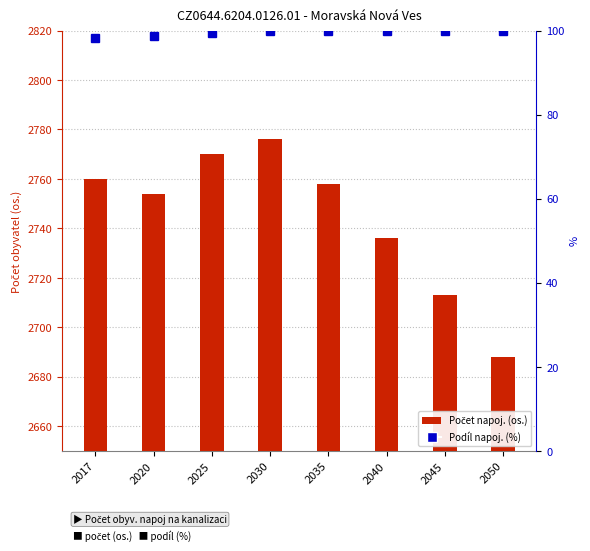

What is the difference between the maximum and minimum values in the Počet obyv. napoj na kanalizaci series?

88.0